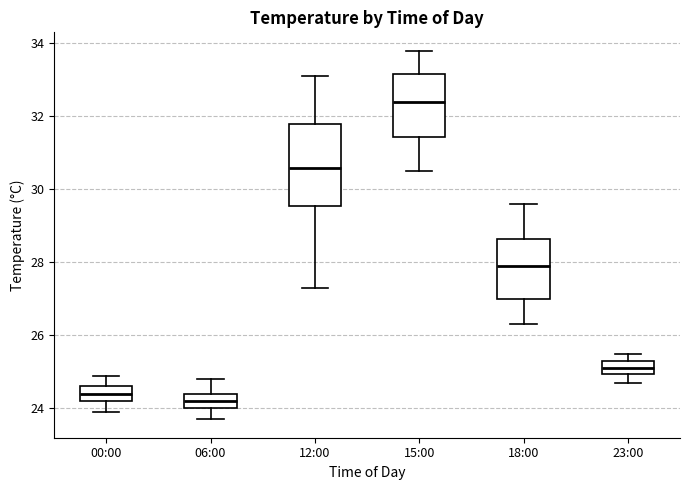

Reading left to right, transcribe this box plot: for each box, give where its median line is, the range the box spans, and where its two whiskers end, as read against the y-axis. The values are not printed on the chart, so give them approximately, as read against the axis.

00:00: median 24.4, box 24.2 to 24.6, whiskers 24.0 to 25.0
06:00: median 24.2, box 24.0 to 24.4, whiskers 23.8 to 24.8
12:00: median 30.6, box 29.6 to 31.8, whiskers 27.4 to 33.2
15:00: median 32.4, box 31.4 to 33.2, whiskers 30.6 to 33.8
18:00: median 28.0, box 27.0 to 28.6, whiskers 26.4 to 29.6
23:00: median 25.2, box 25.0 to 25.4, whiskers 24.8 to 25.6